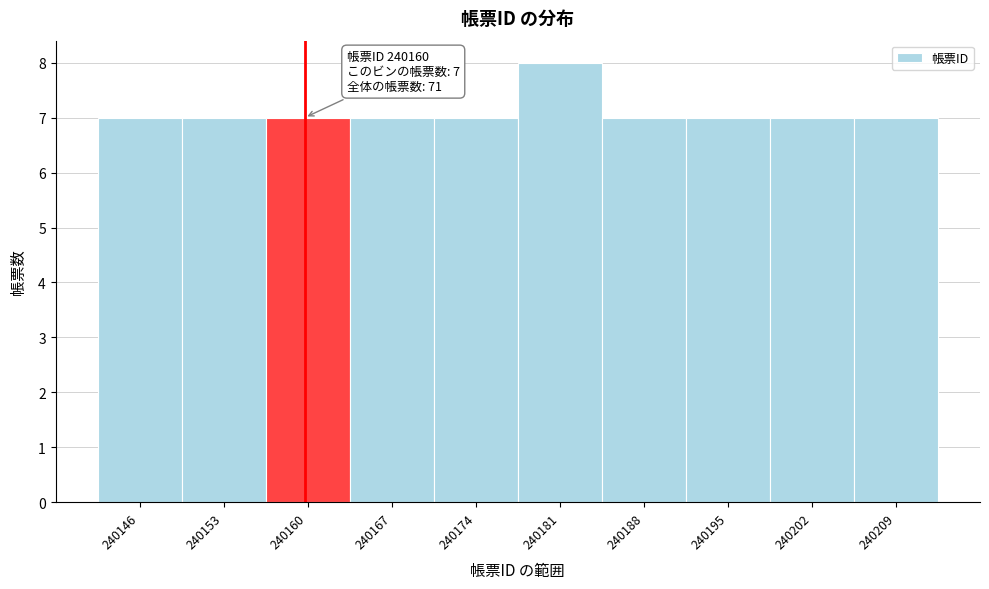

Reading left to right, transcribe all the data shown in this chart.

7	7	7	7	7	8	7	7	7	7